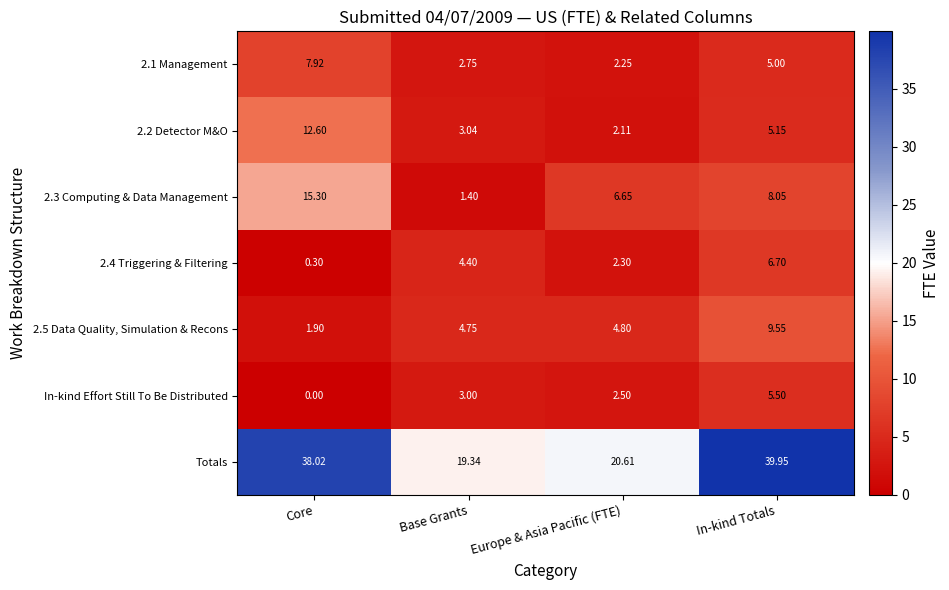

Which series has the widest spread of values?

Totals